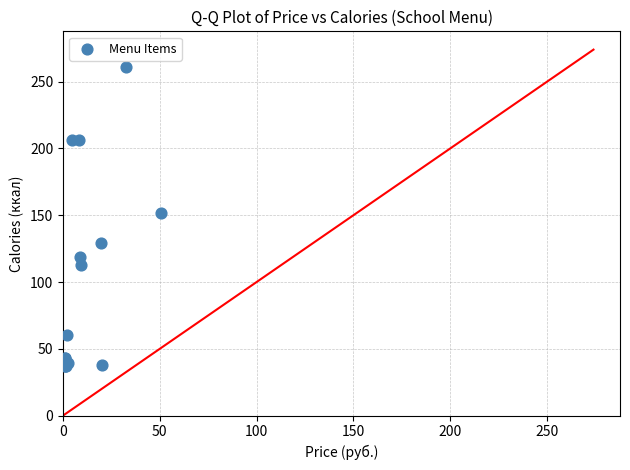

What Y value in the scatter plot is closest to 149?

152